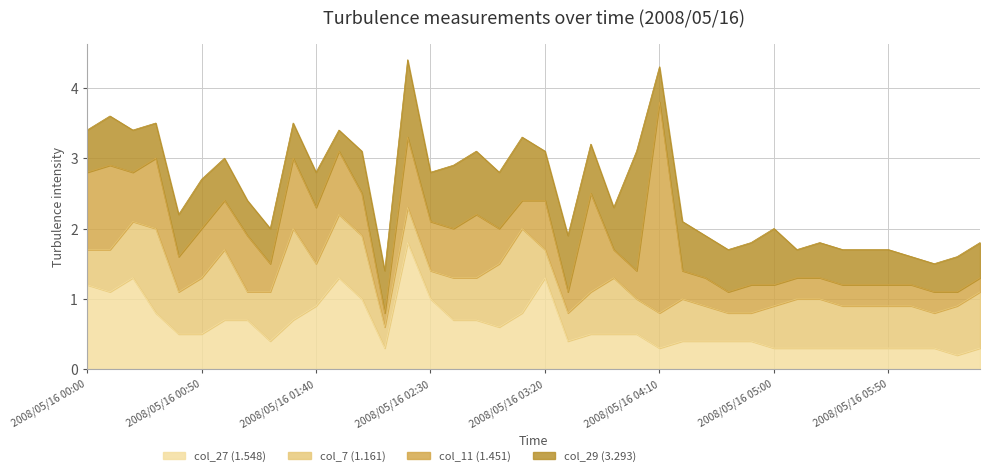

After their last crossing, which series has the higher values: col_11 (1.451) or col_29 (3.293)?

col_29 (3.293)